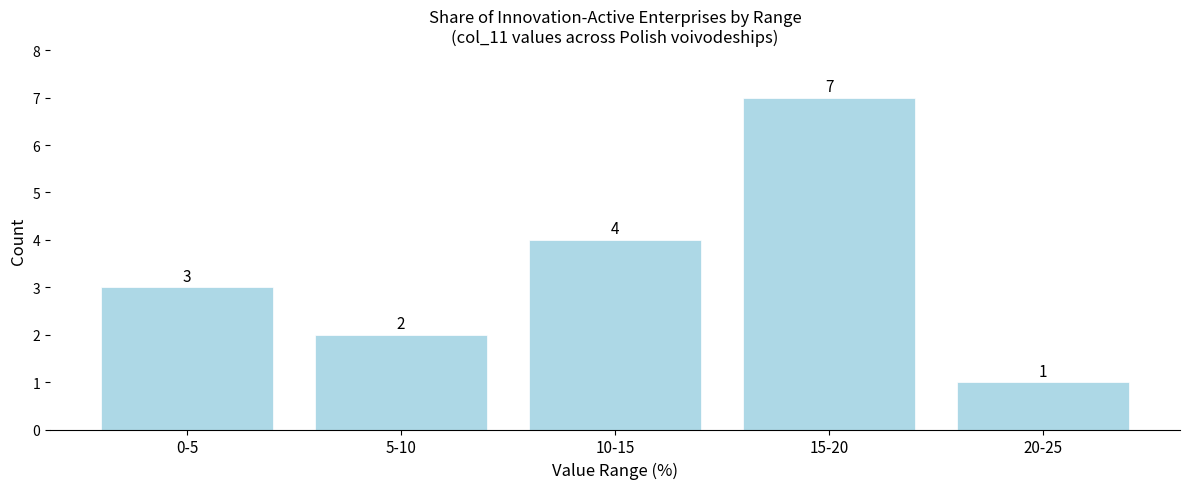

Reading right to left, list all the values displayed in this chart.

20-25=1	15-20=7	10-15=4	5-10=2	0-5=3